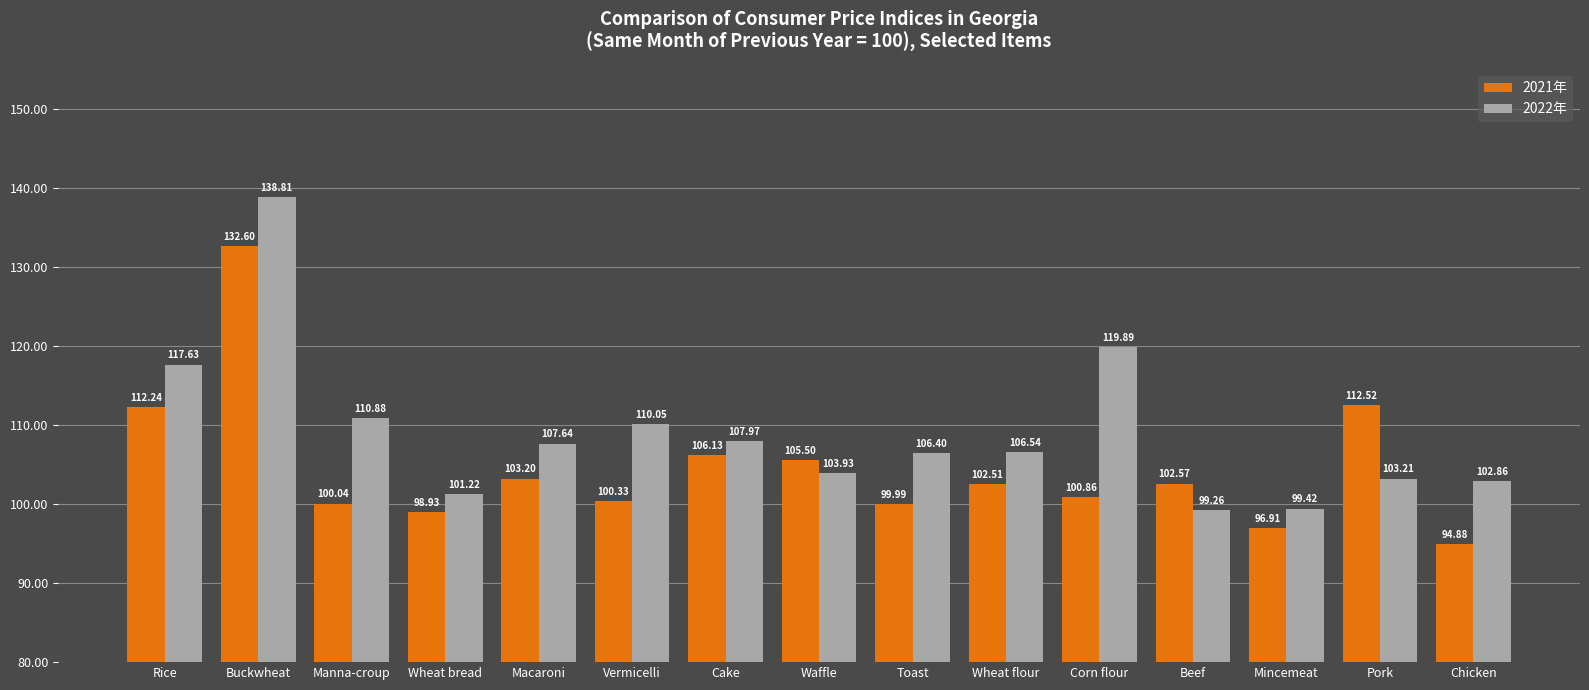

Rank the series at Mincemeat from highest to lowest value.

2022年, 2021年